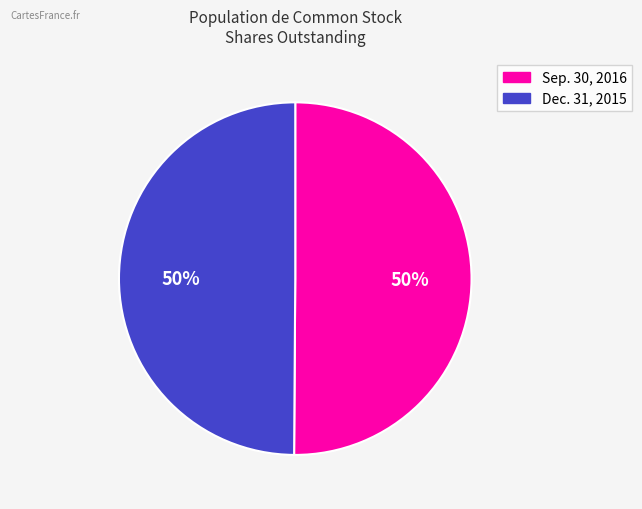

To the nearest percent, what is the average slice percentage?

50%